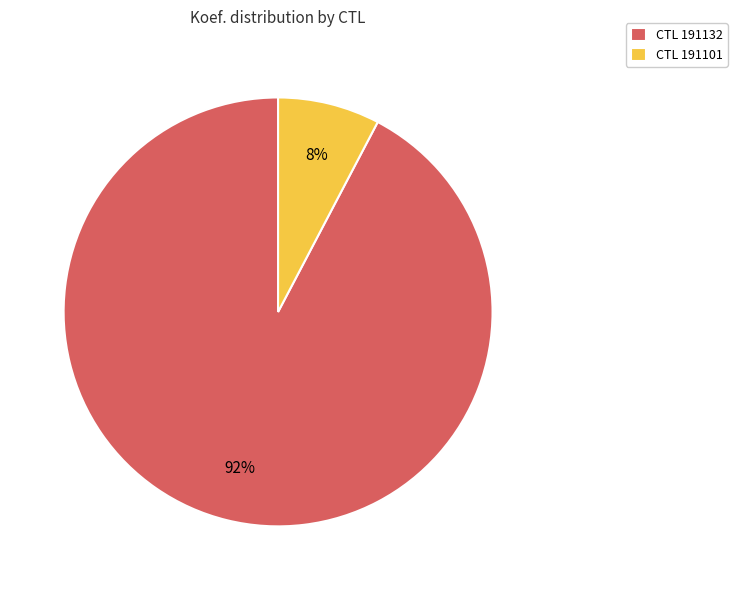

What percentage is the CTL 191132 slice, to the nearest percent?

92%